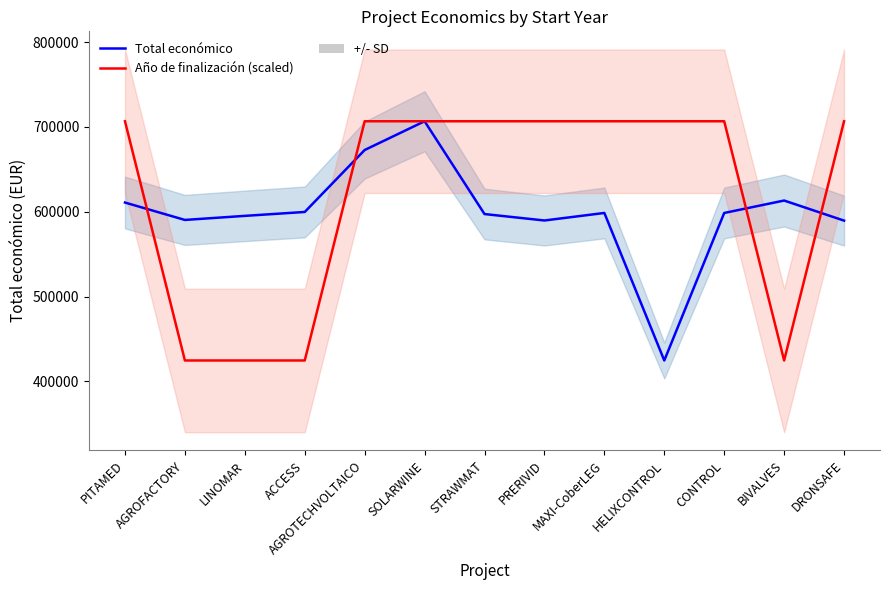

What is the difference between the second highest and second lowest values in the Año de finalización (scaled) series?

281977